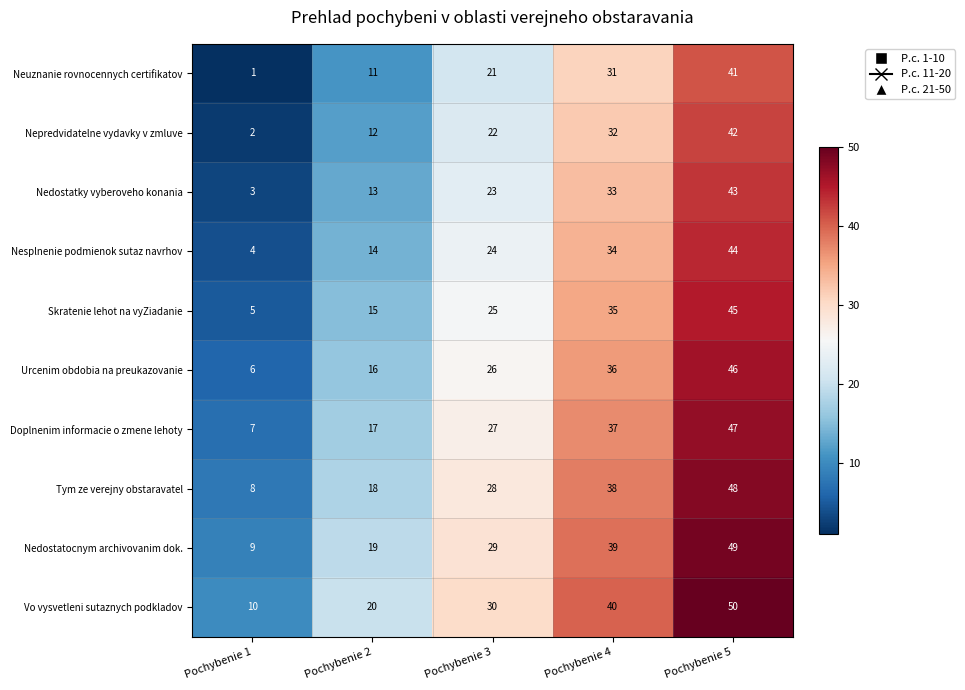

Count the Urcenim obdobia na preukazovanie values in the range 16 to 36.

3